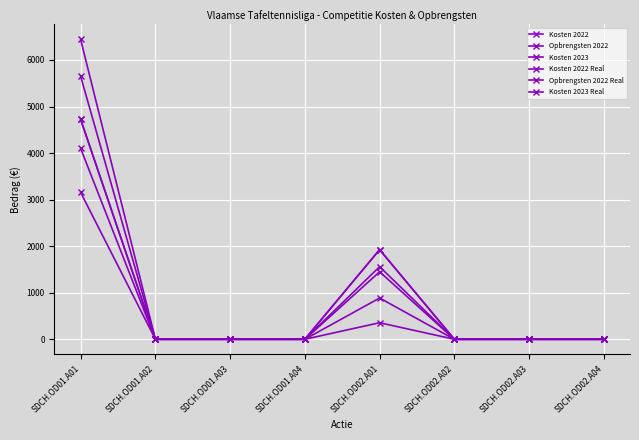

True or false: Kosten 2023 has a value of 2443.8 at SDCH.OD01.A01.

False